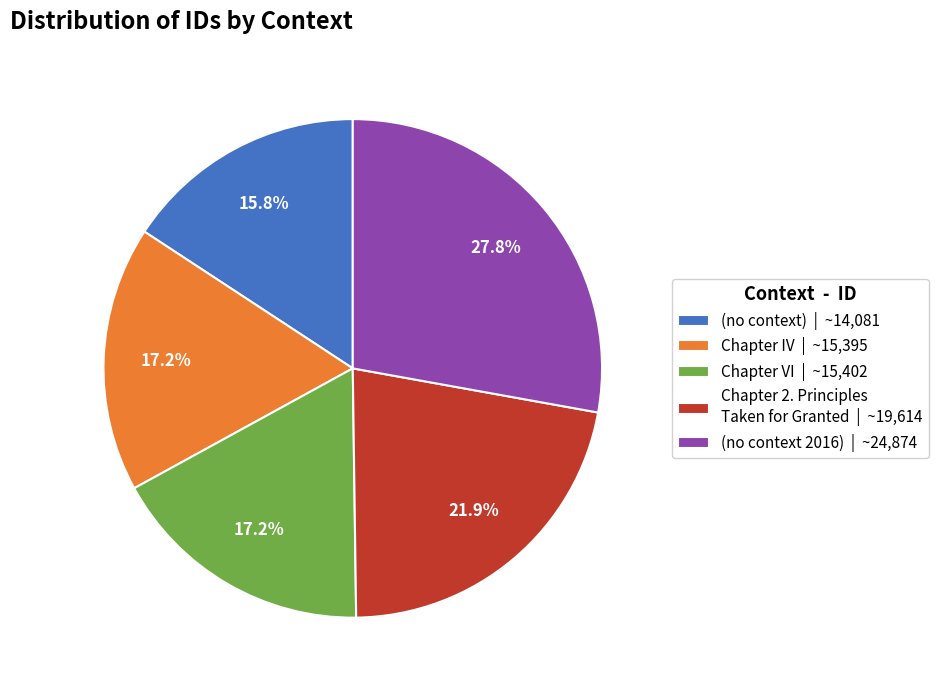

Which slice is the largest?

(no context 2016) | ~24,874